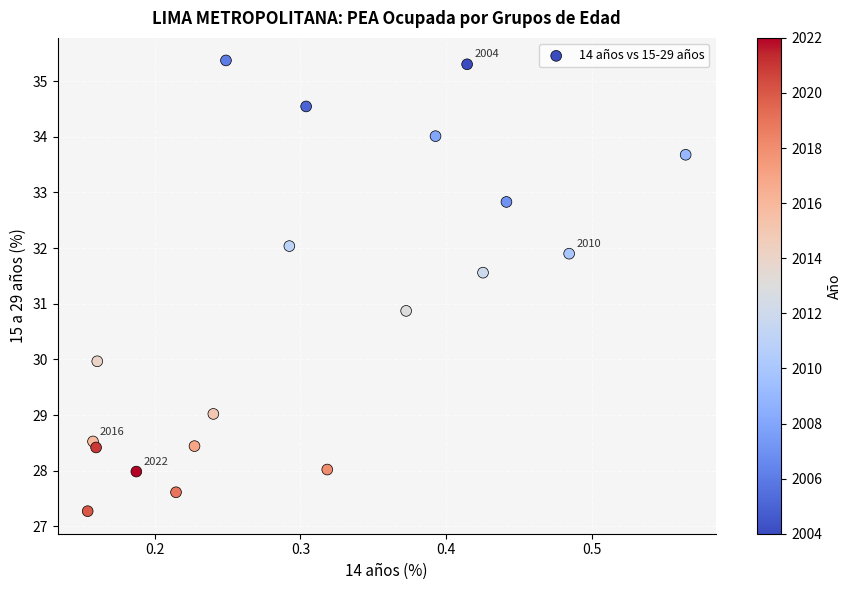

What is the range of Y values (max minus min)?

8.1